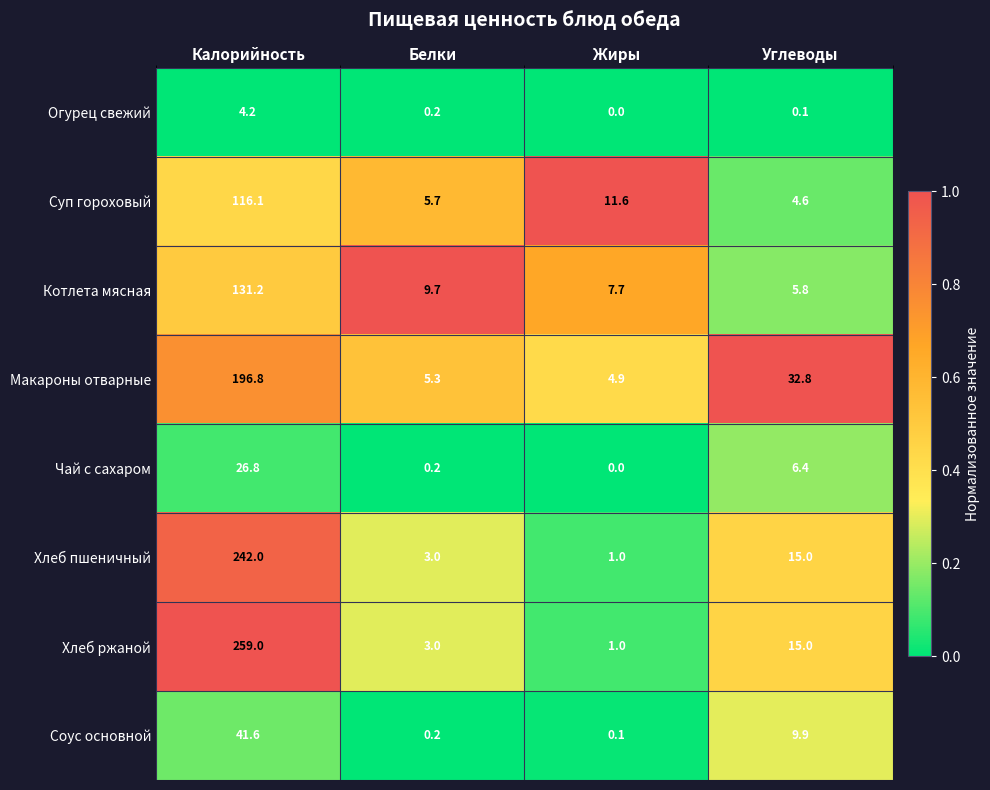

Is it true that Огурец свежий equals 6.2 at Калорийность?

False